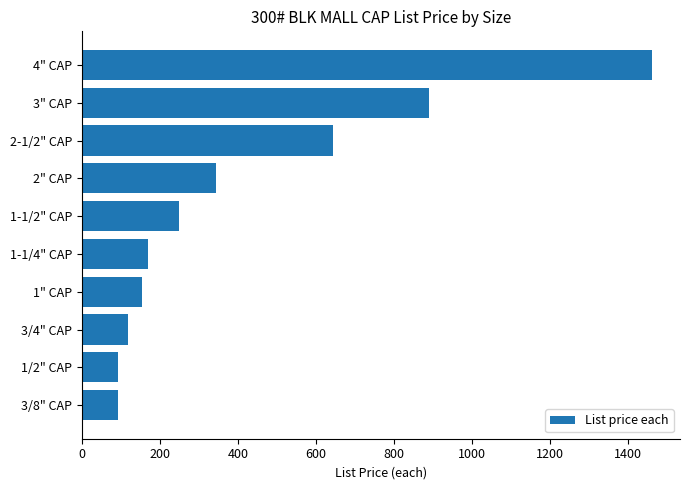

Between 2" CAP and 1-1/4" CAP, which is larger?

2" CAP